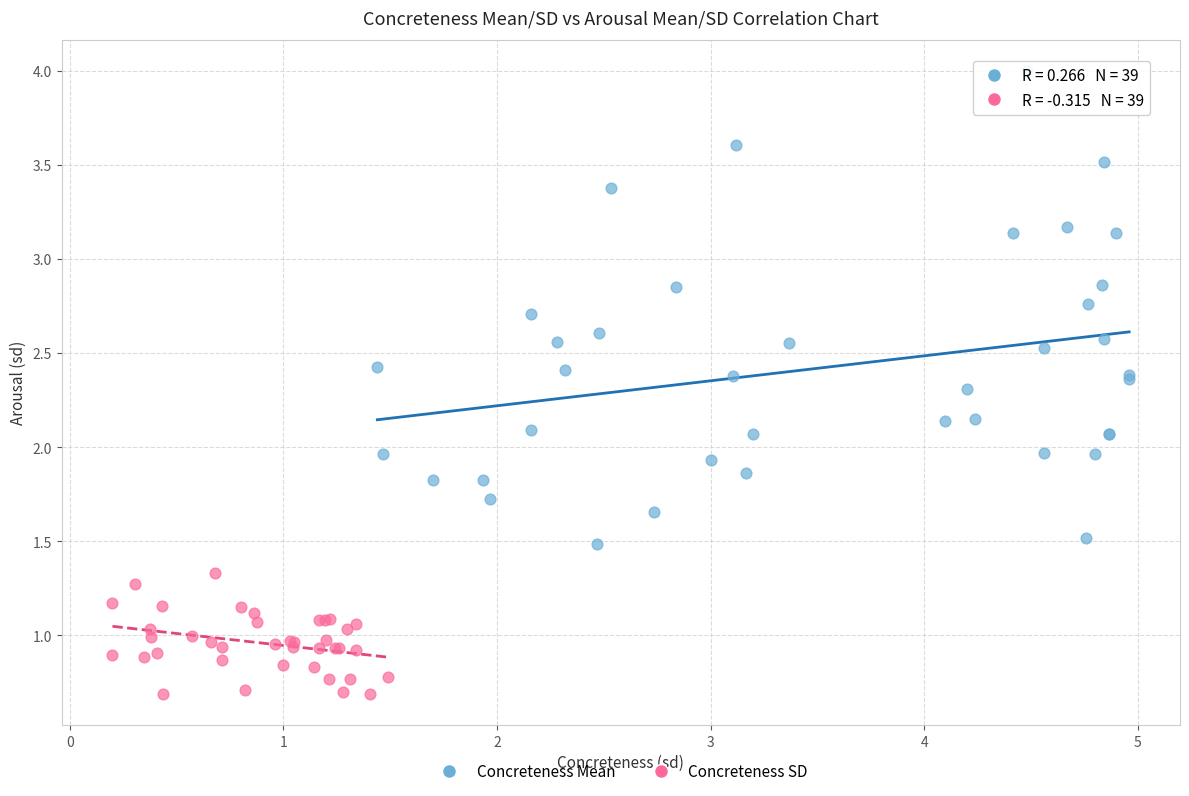

Which series contains the highest Y value?

Concreteness Mean